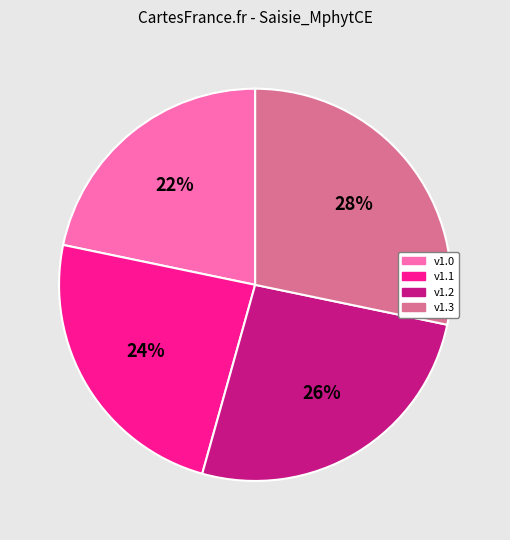

Do v1.3 and v1.1 together represent more than half of the pie?

Yes